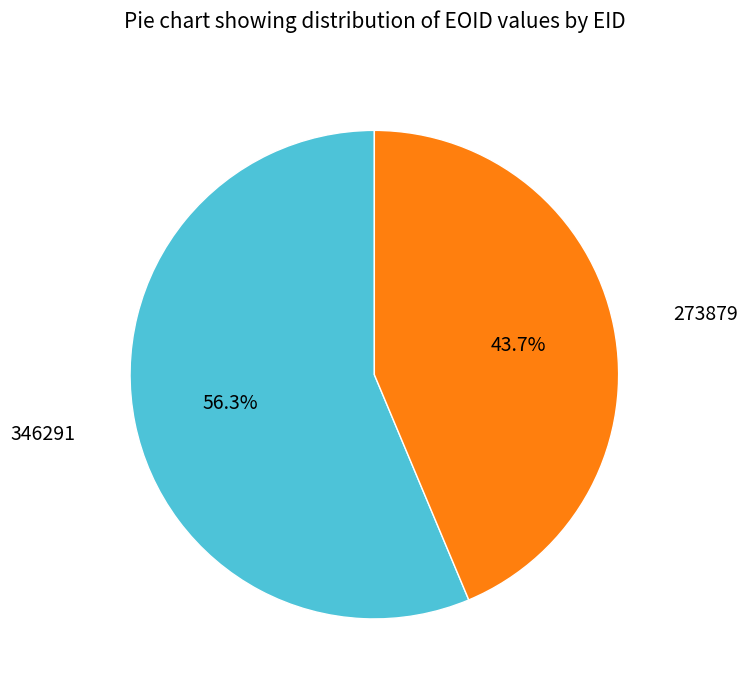

To the nearest percent, what is the difference between the 273879 and 346291 slice percentages?

13%